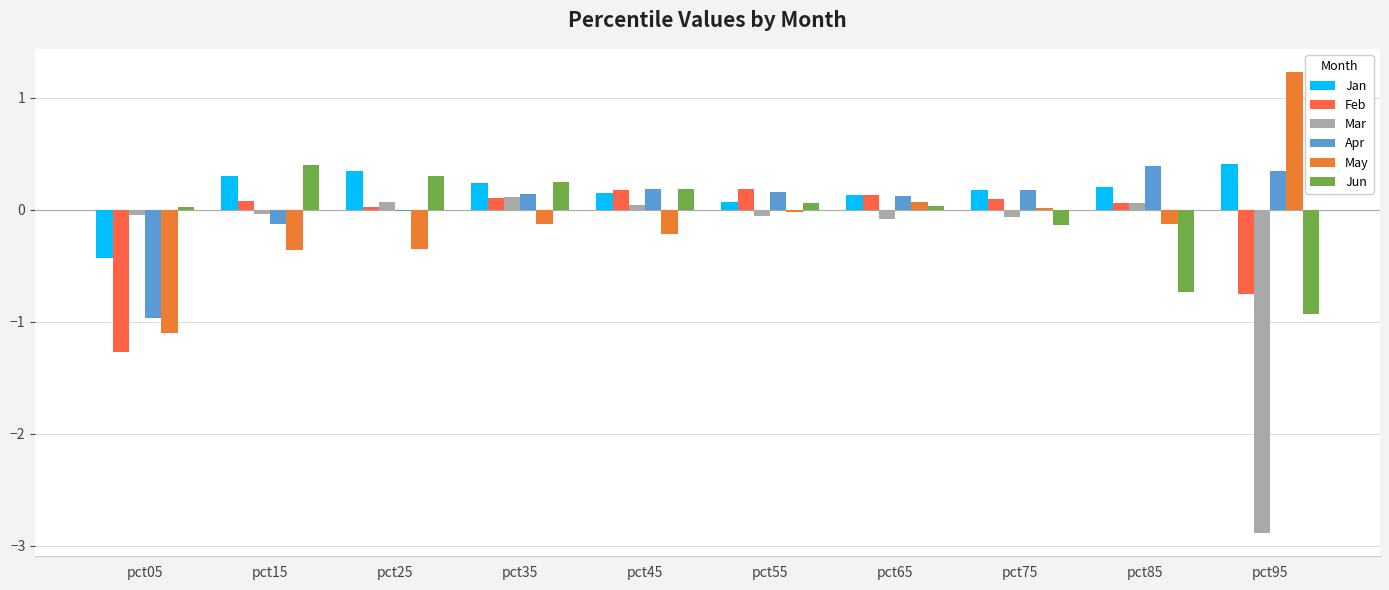

How many groups of bars are there?

10